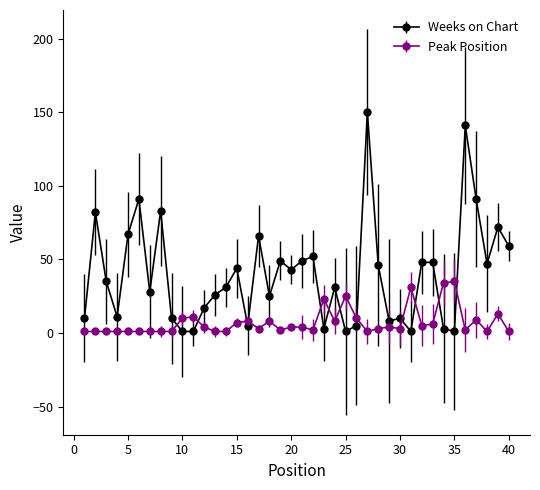

What is the difference between the maximum and second lowest values in the Peak Position series?

34